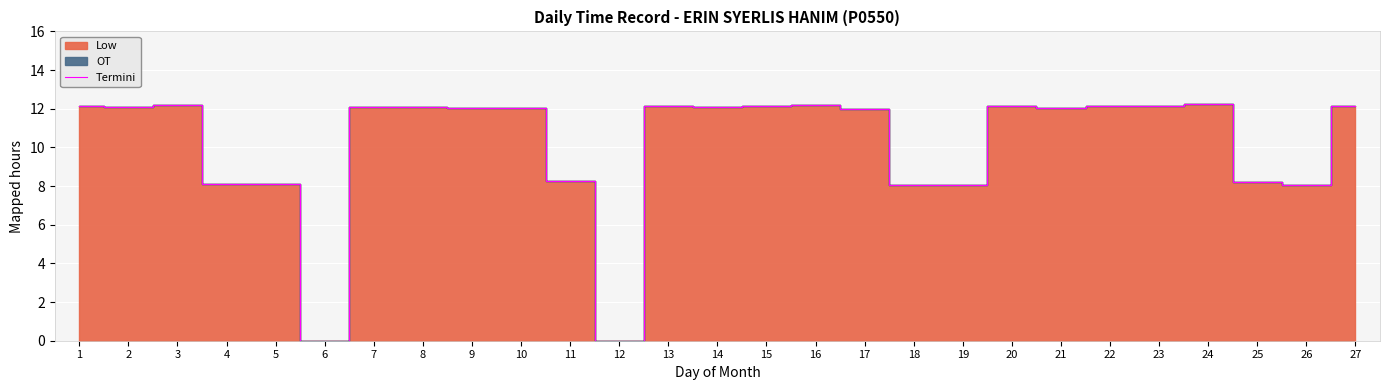

Is it true that the value at 9 is 18.3?

False